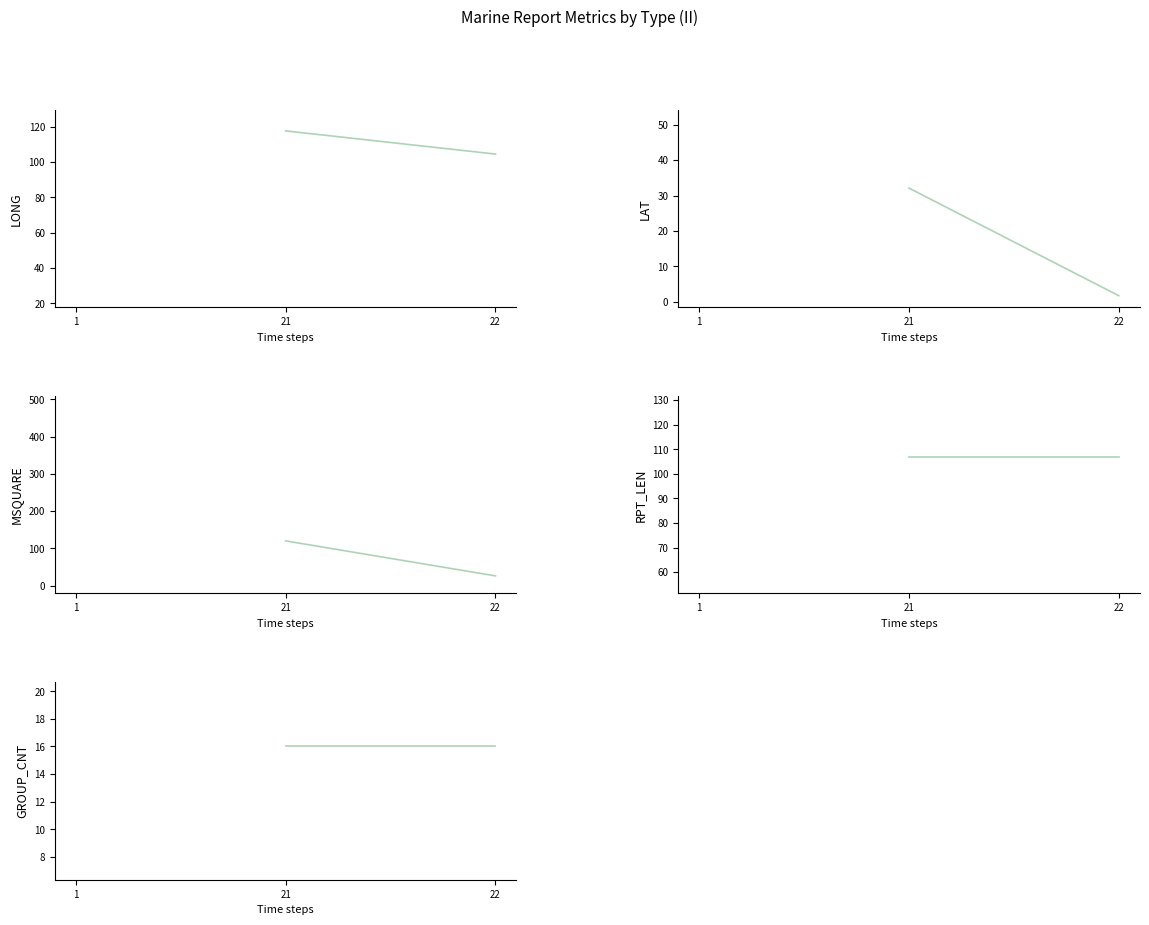

Count the number of data series in this chart.

5